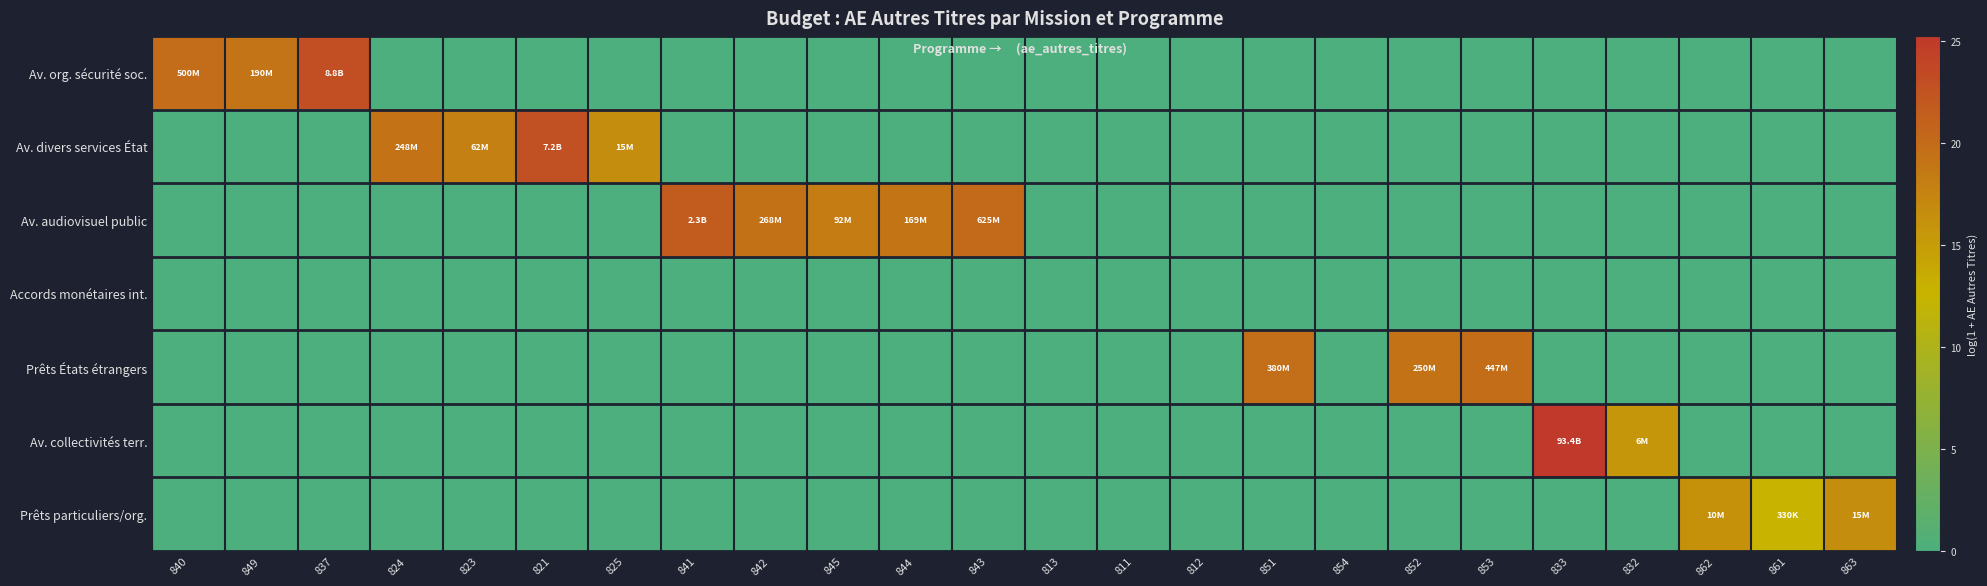

At how many categories does at least one series exceed 8?

20